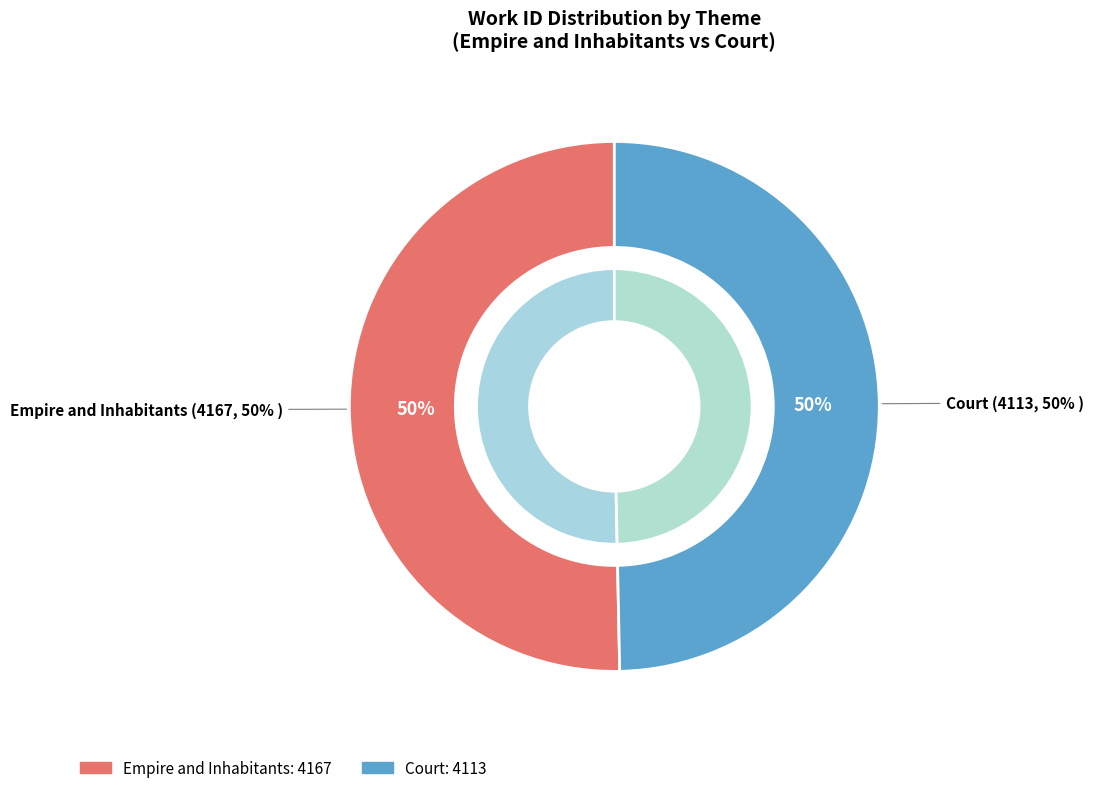

To the nearest percent, what portion does Court represent?

50%